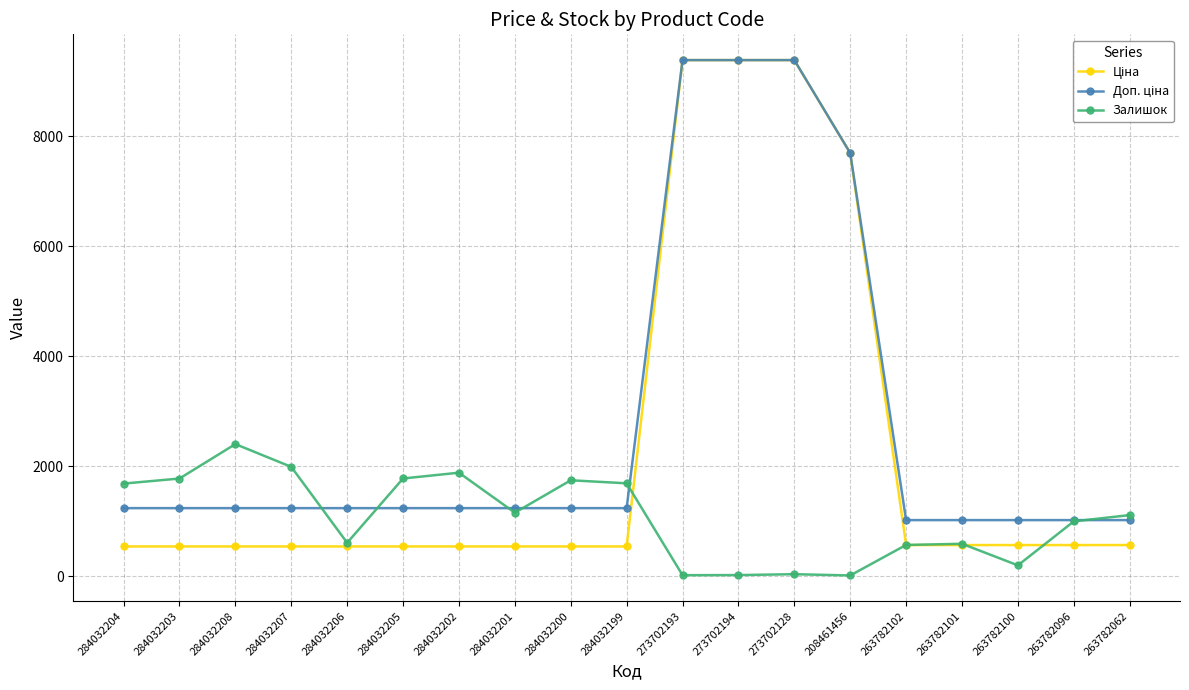

Where does the Залишок series first go above 1109?

284032204